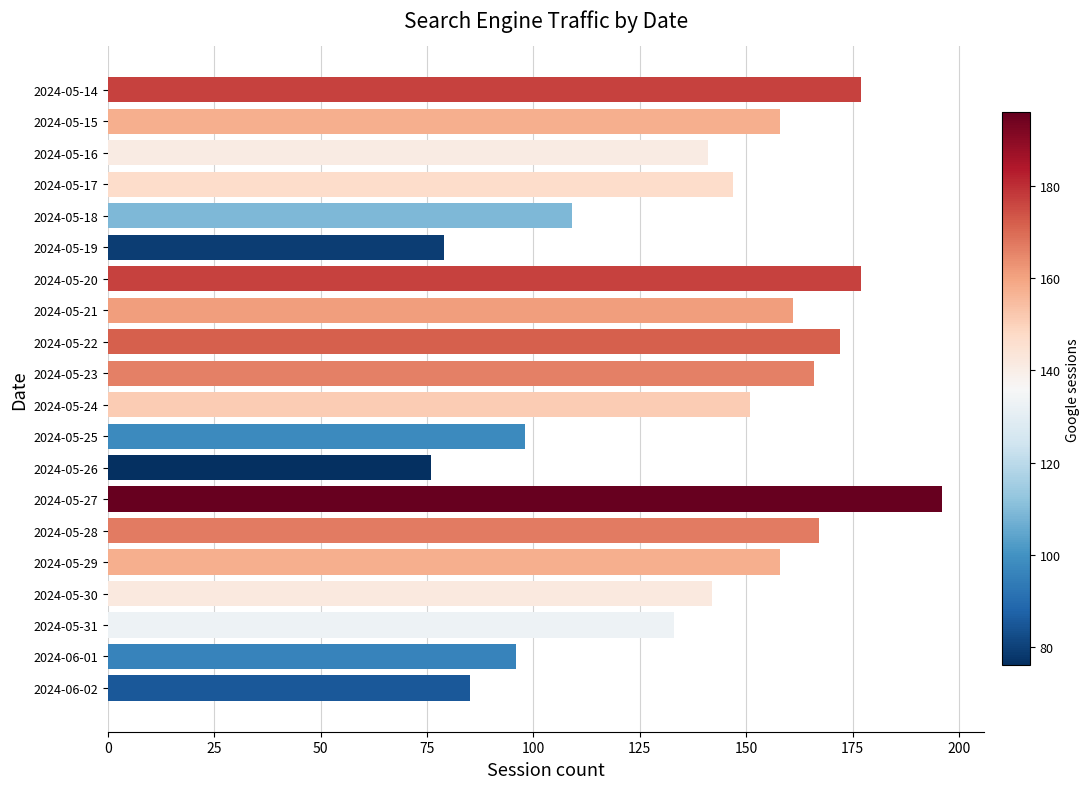

True or false: the data shows 63 at 2024-05-17.

False